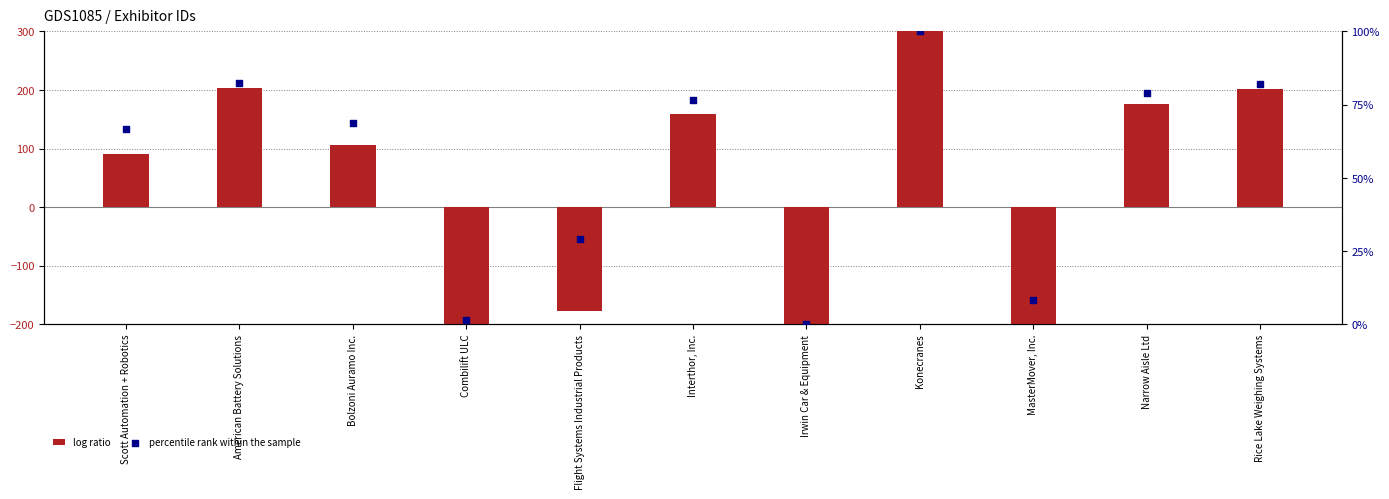

Which series reaches the minimum Y coordinate?

log ratio